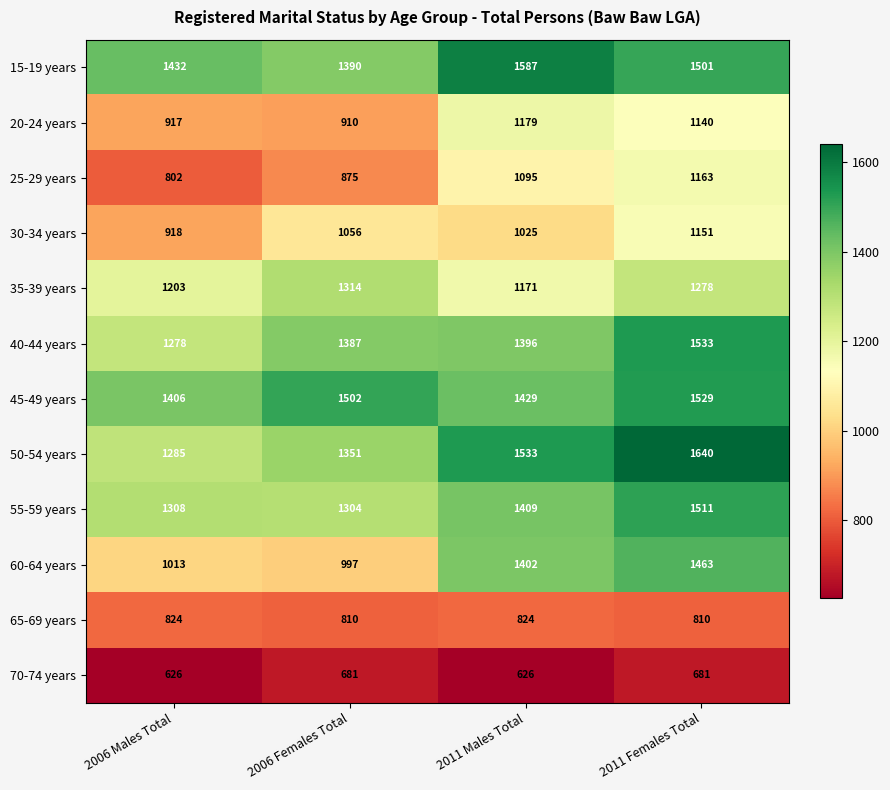

Rank the series at 2006 Males Total from highest to lowest value.

15-19 years, 45-49 years, 55-59 years, 50-54 years, 40-44 years, 35-39 years, 60-64 years, 30-34 years, 20-24 years, 65-69 years, 25-29 years, 70-74 years